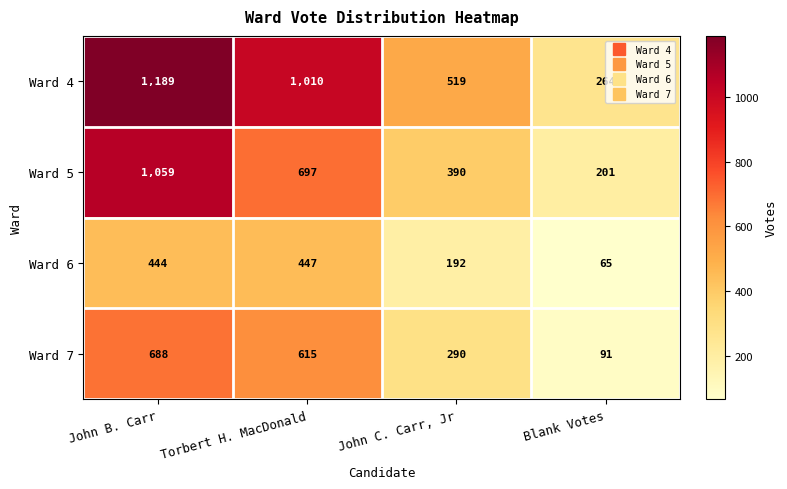

Is the value of Ward 5 at Torbert H. MacDonald greater than the value of Ward 7 at Blank Votes?

Yes